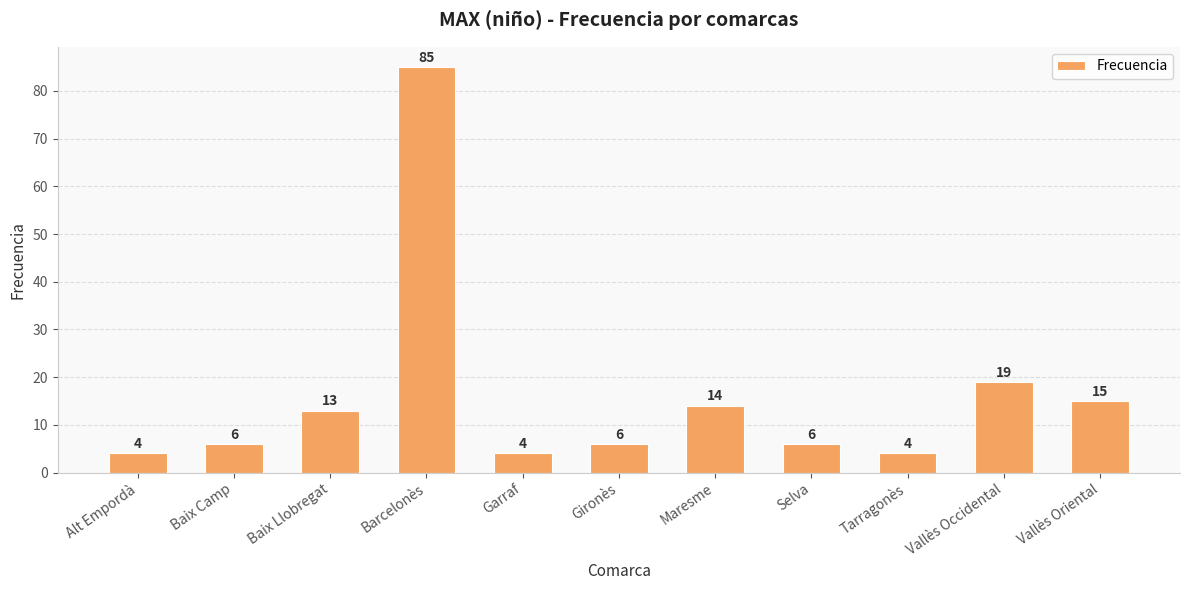

What is the difference between the values at Baix Llobregat and Tarragonès?

9